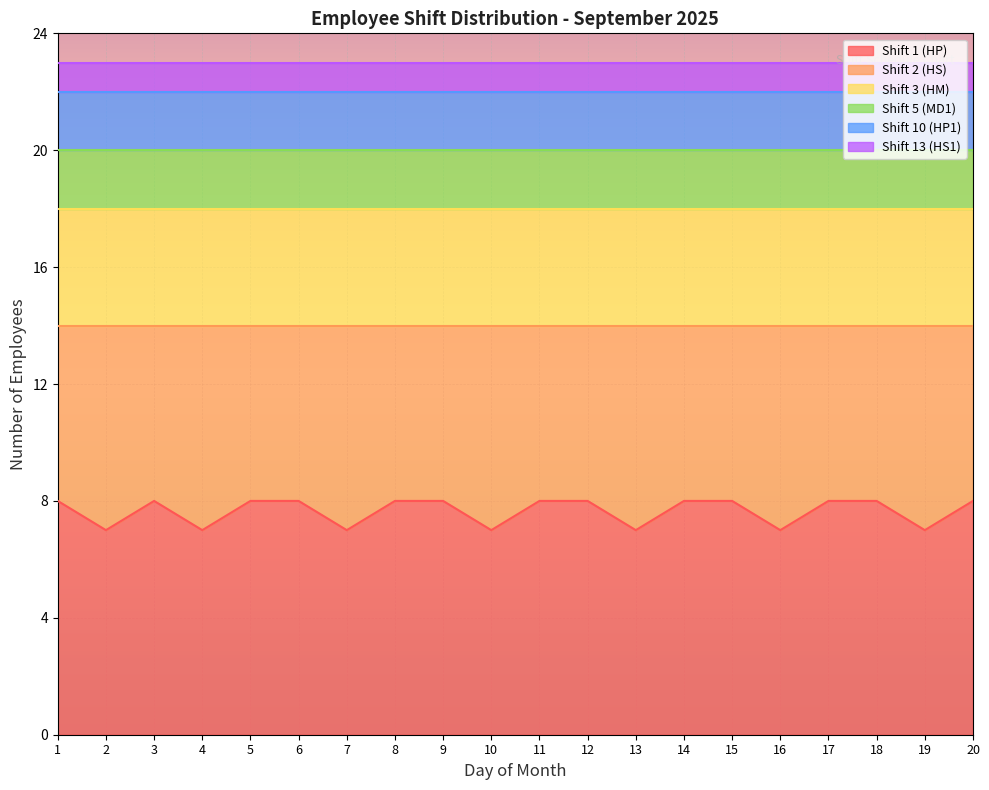

What is the approximate value of Shift 1 (HP) at 20?

8